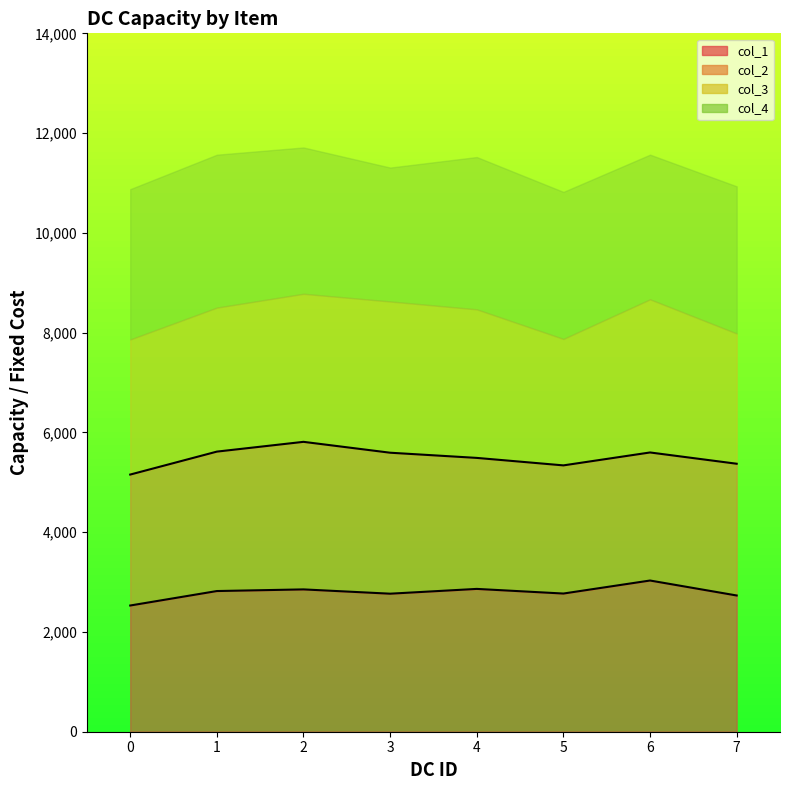

True or false: col_2 line has a value of 7898 at 4.

False